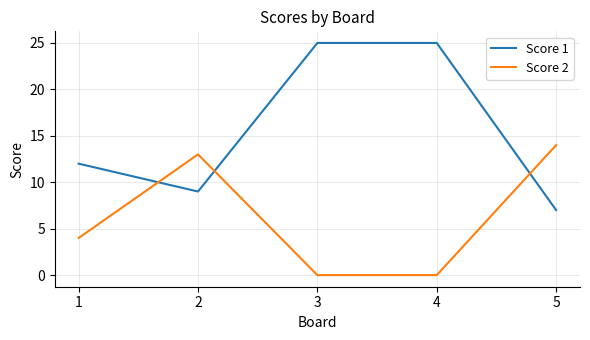

Rank the series by their average value, from highest to lowest.

Score 1, Score 2